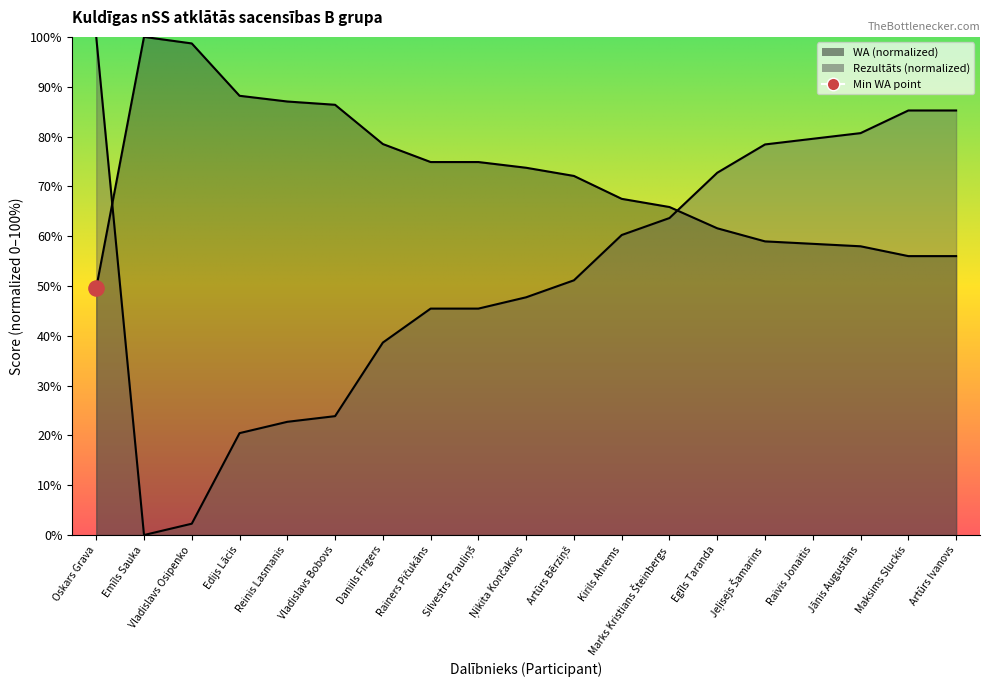

At which category is the sum across all series the highest?

Oskars Grava